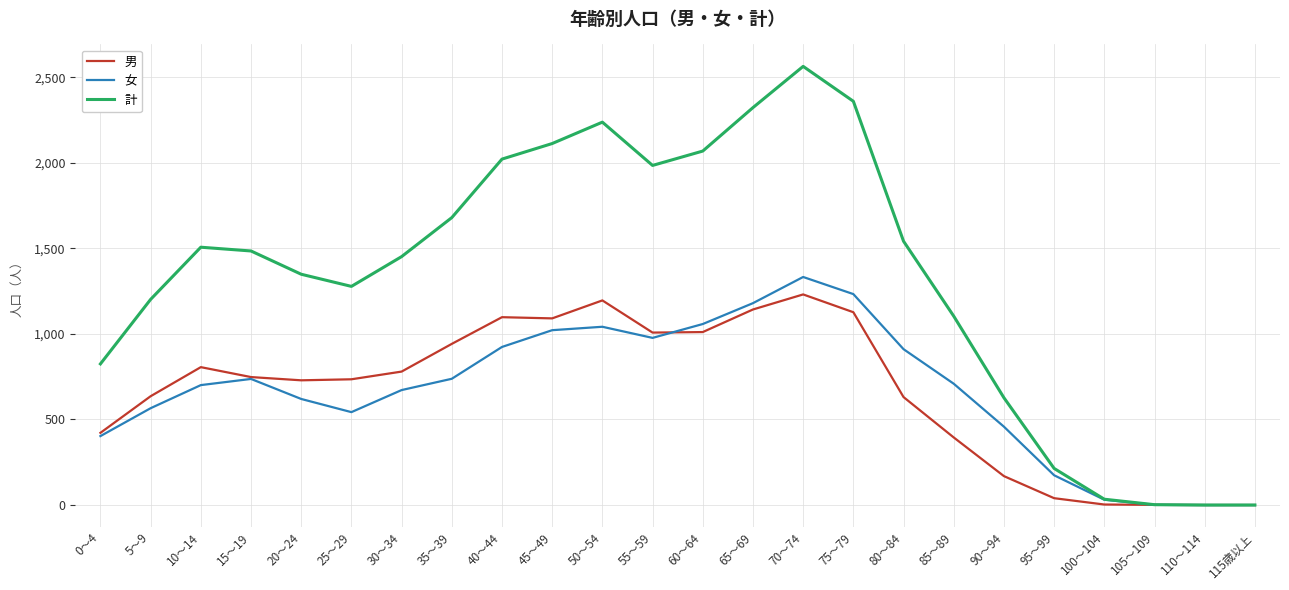

What is the difference between the second highest and second lowest values in the 計 series?

2360